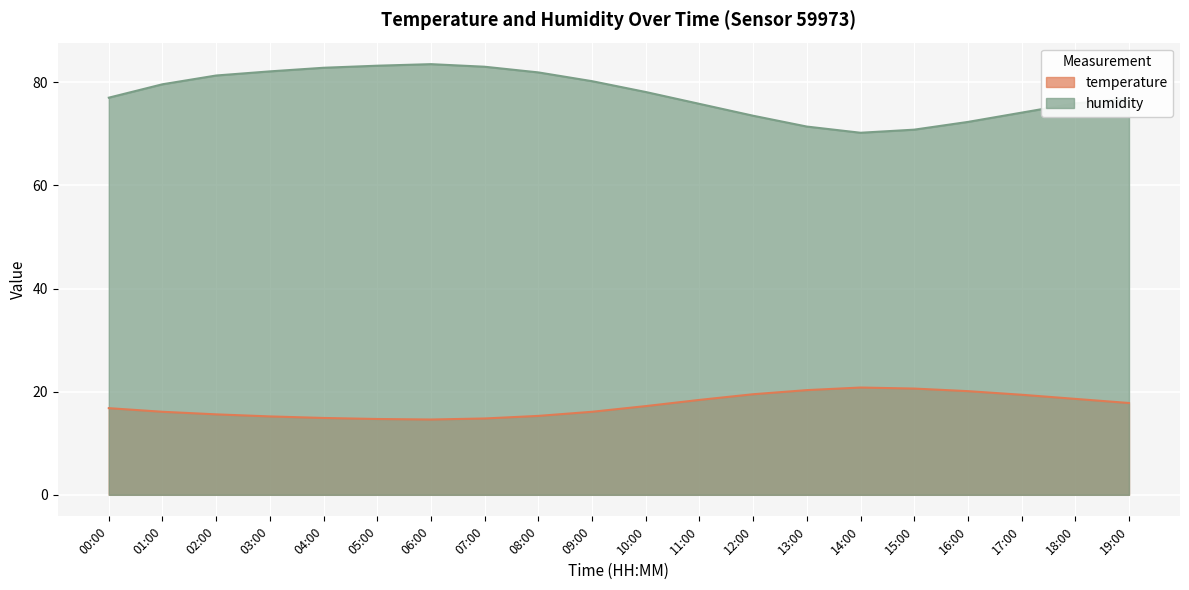

Between 06:00 and 01:00, which is larger?

01:00